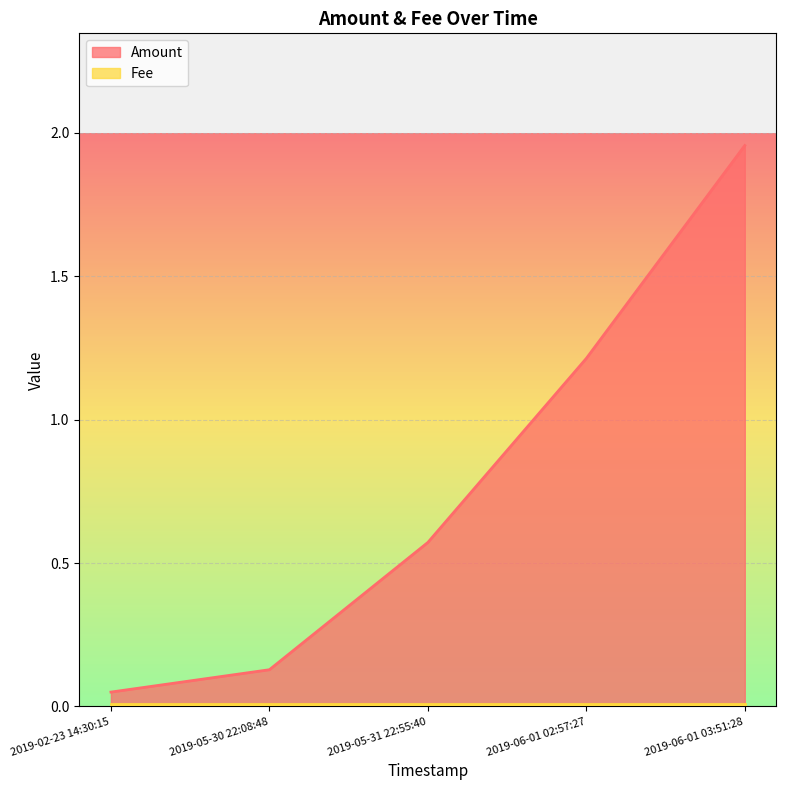

What is the value of the 2nd point from the left?

0.1